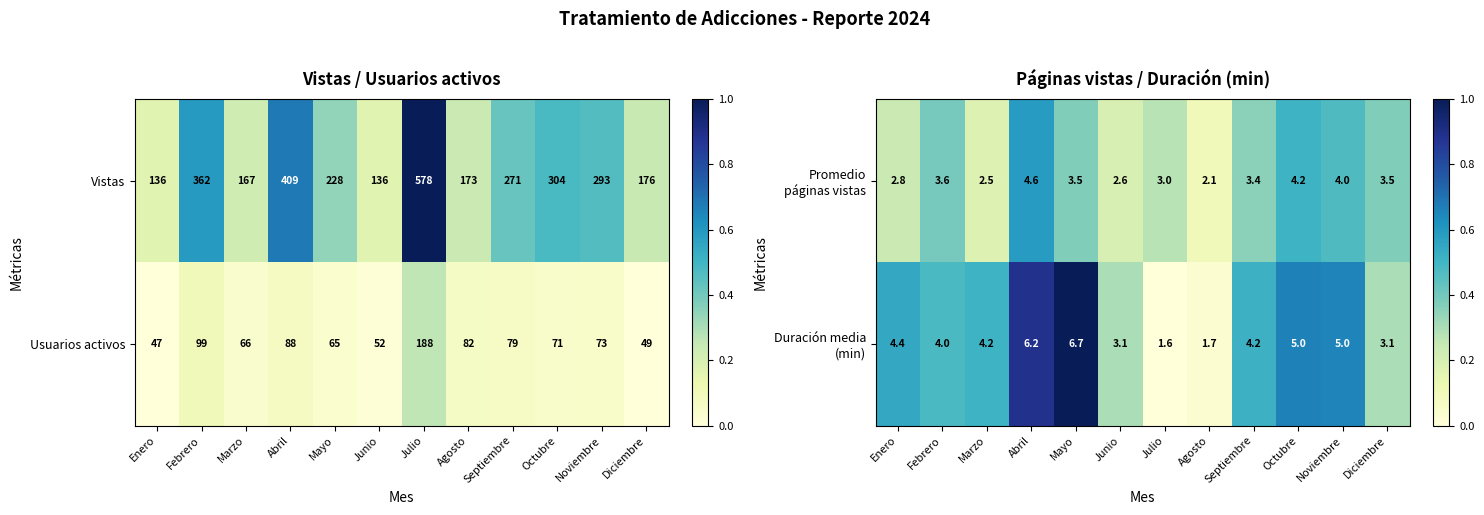

What is the difference between the maximum and second lowest values in the Vistas series?

442